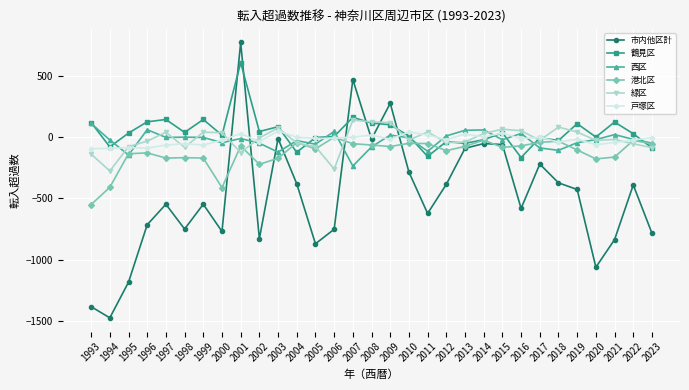

What is the difference between the 西区 values at 2015 and 1998?

21